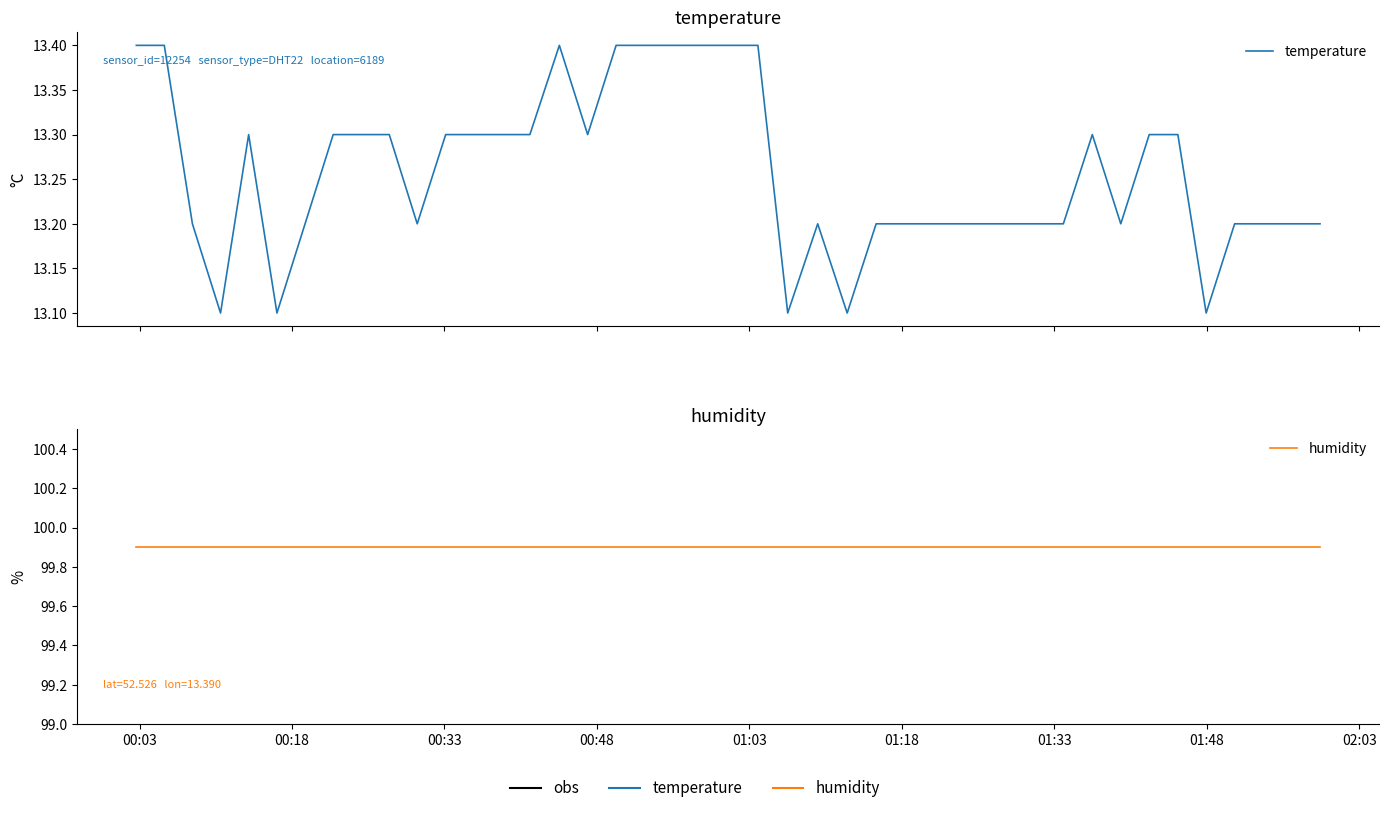

True or false: humidity and temperature intersect in this chart.

False